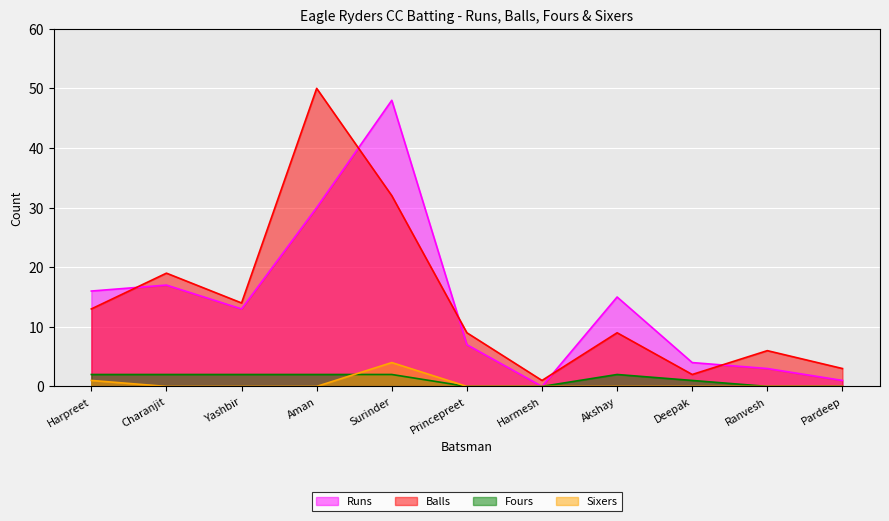

How many categories are shown in the chart?

11